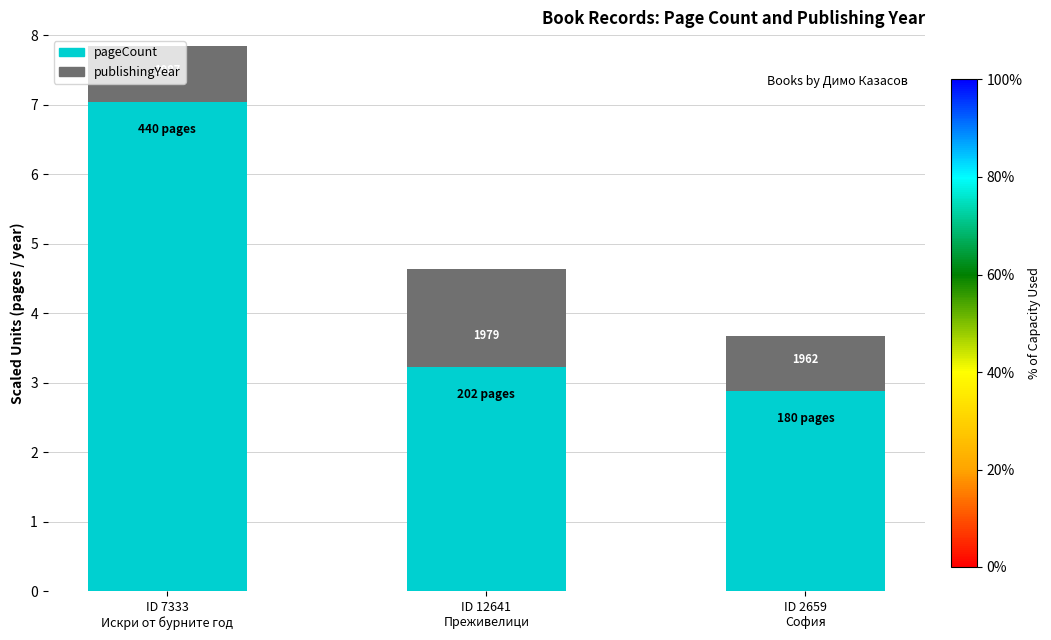

What position from the left is ID 2659
София?

3